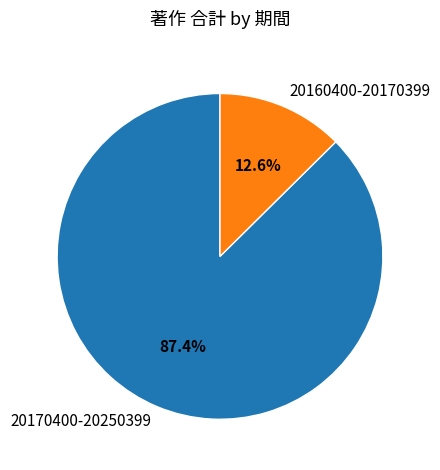

Which slice is the largest?

20170400-20250399